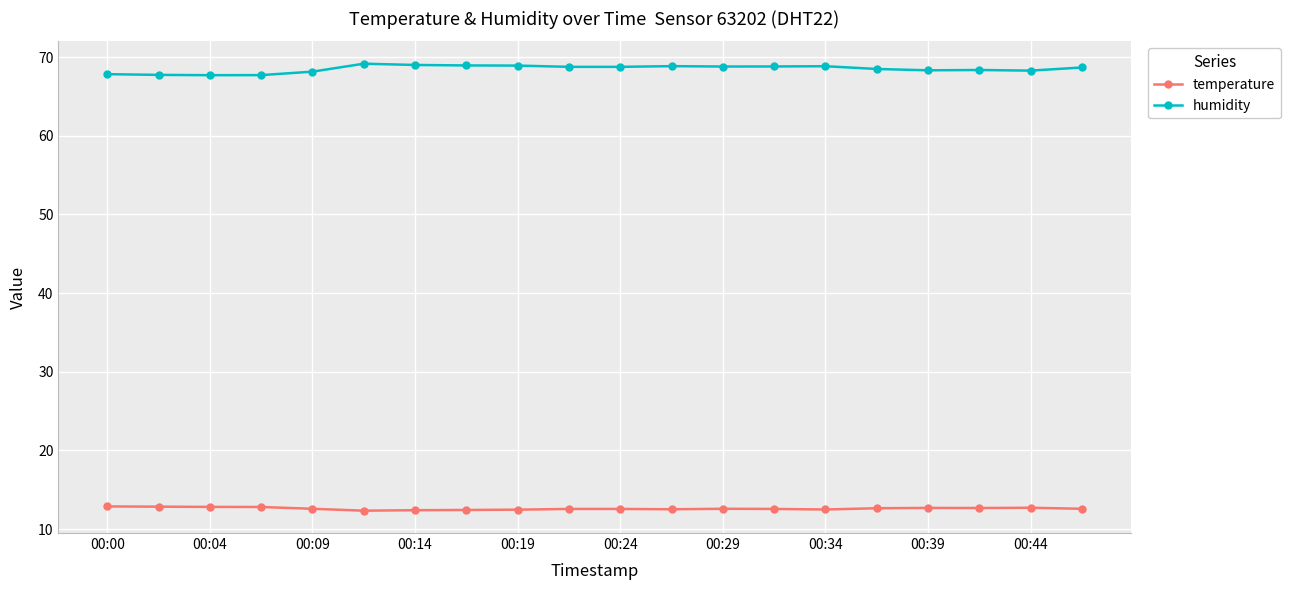

What is the difference between the maximum and second lowest values in the temperature series?

0.5